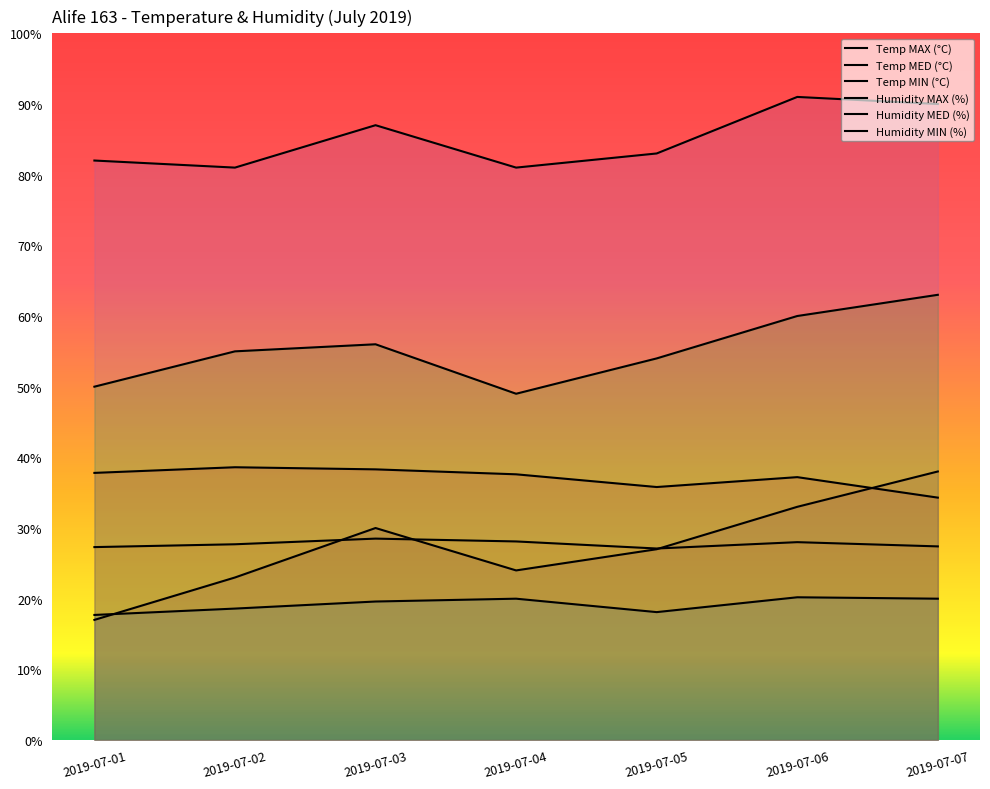

How many lines are shown in the chart?

6